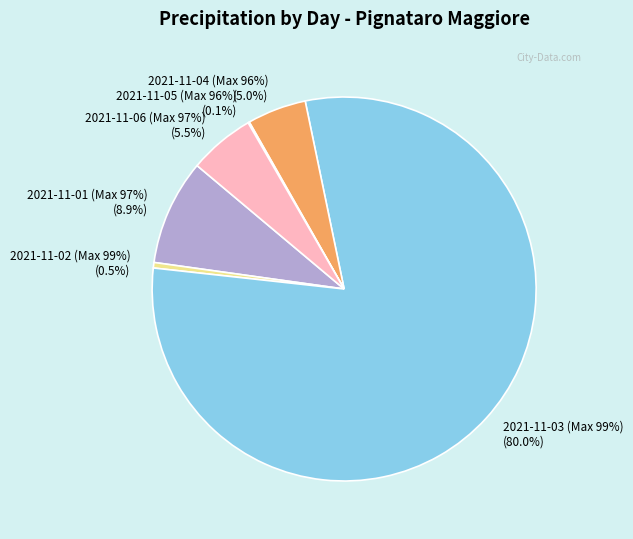

Do 2021-11-03 (Max 99%) and 2021-11-07 (Max 91%) together represent more than half of the pie?

Yes